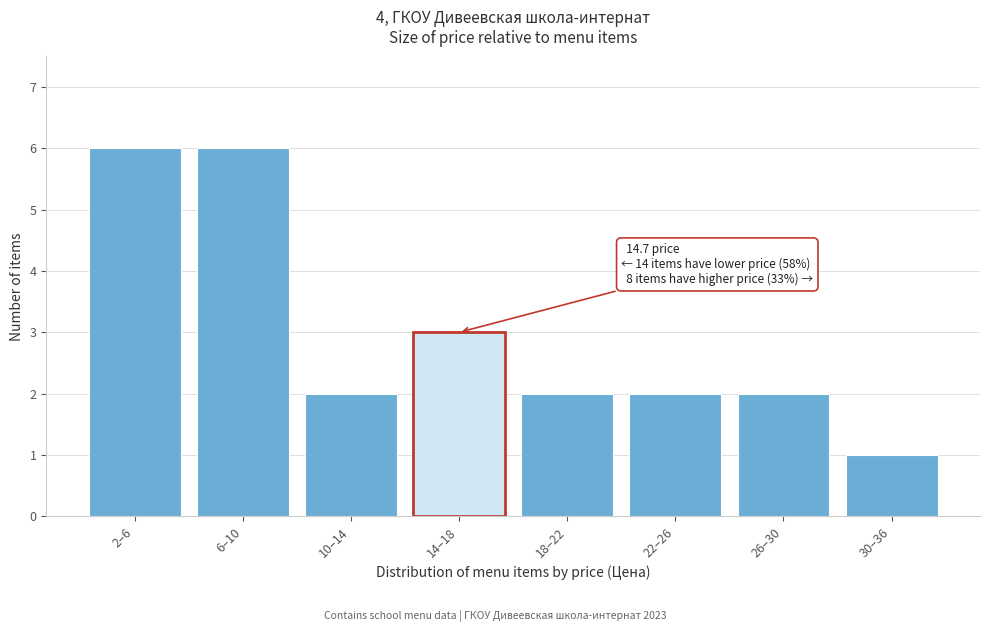

Reading right to left, transcribe all the data shown in this chart.

1	2	2	2	3	2	6	6